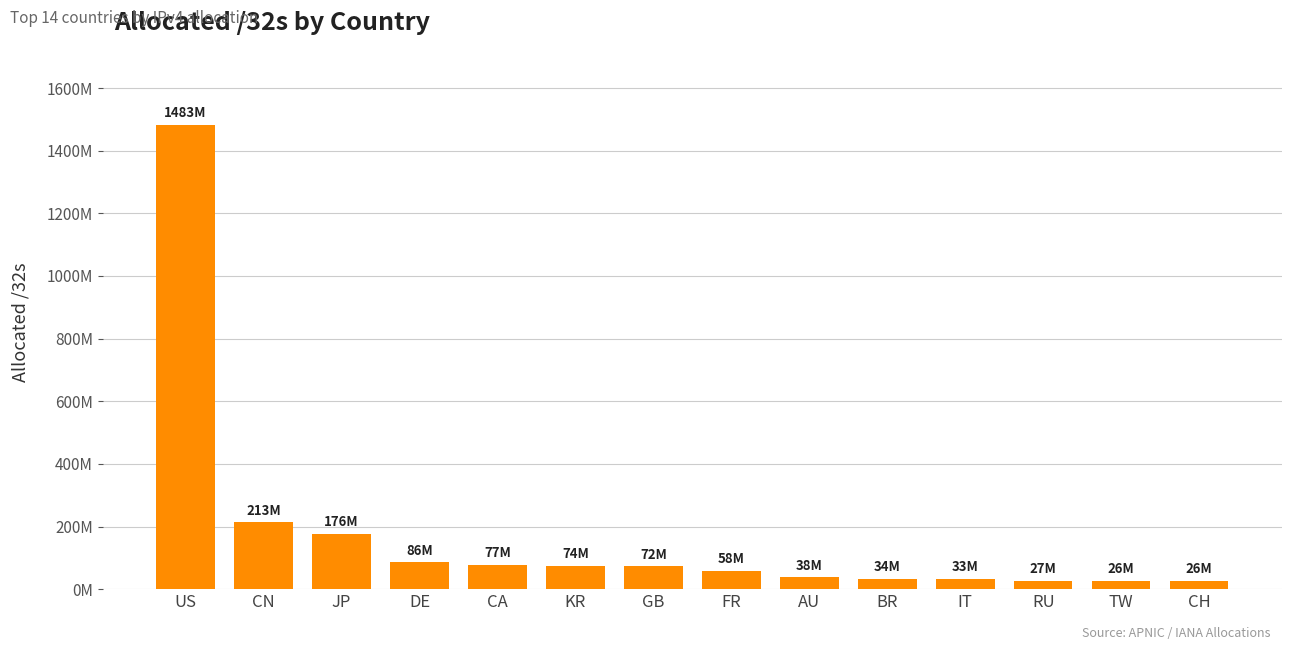

At which label is the value closest to 754580724?

CN